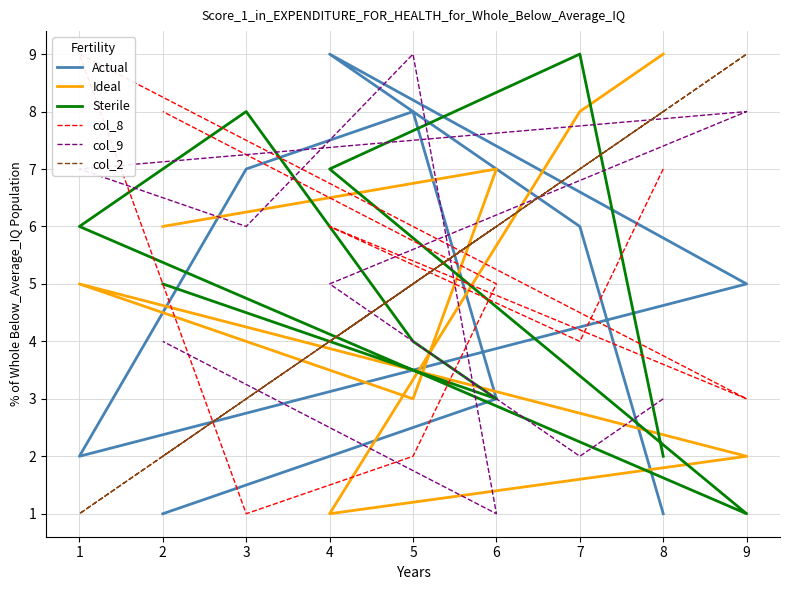

True or false: Ideal has a value of 8 at 1.

False